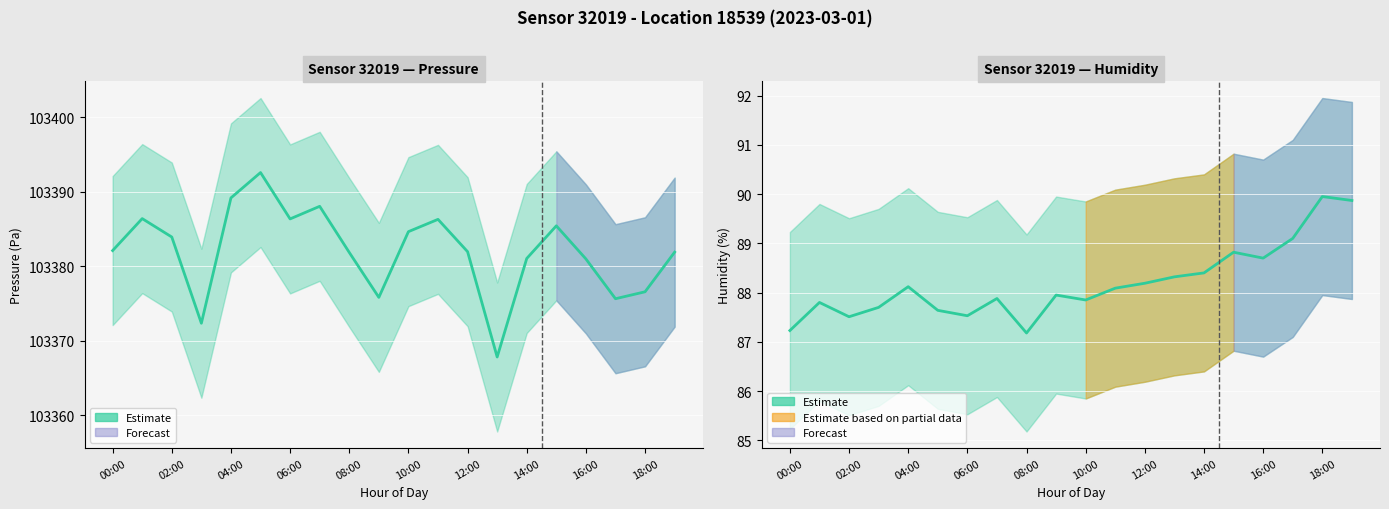

Which category has the lowest value in the pressure series?

13